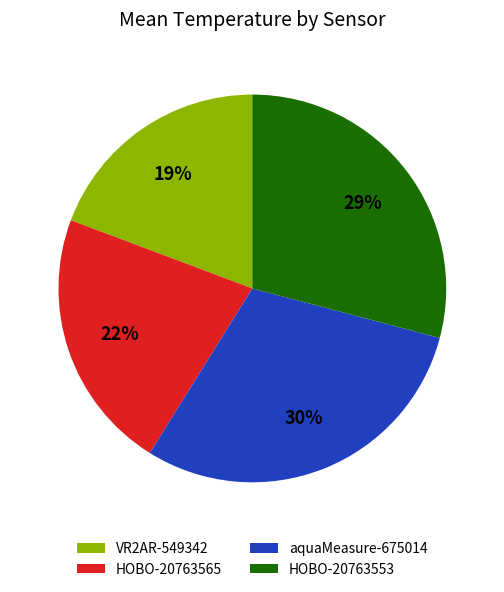

How many segments does this pie chart have?

4